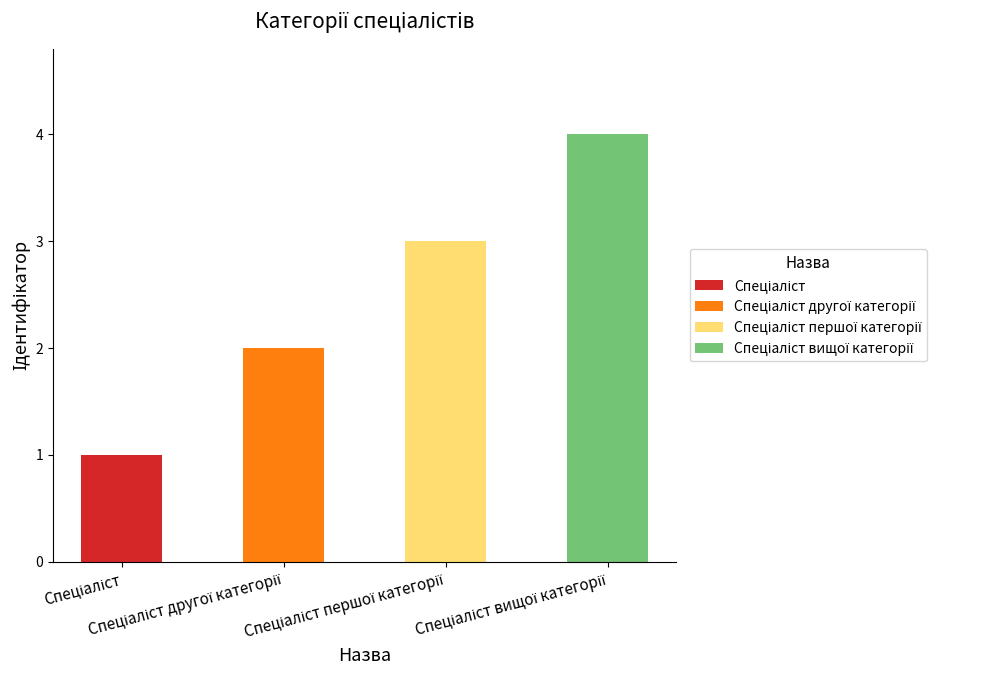

Reading left to right, transcribe all the data shown in this chart.

1	2	3	4